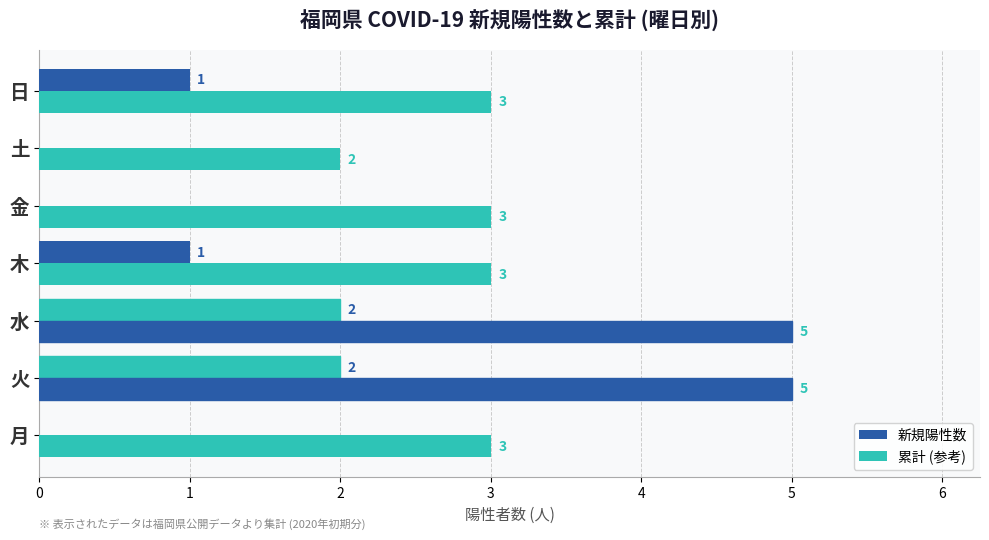

How many distinct data groups are displayed?

2